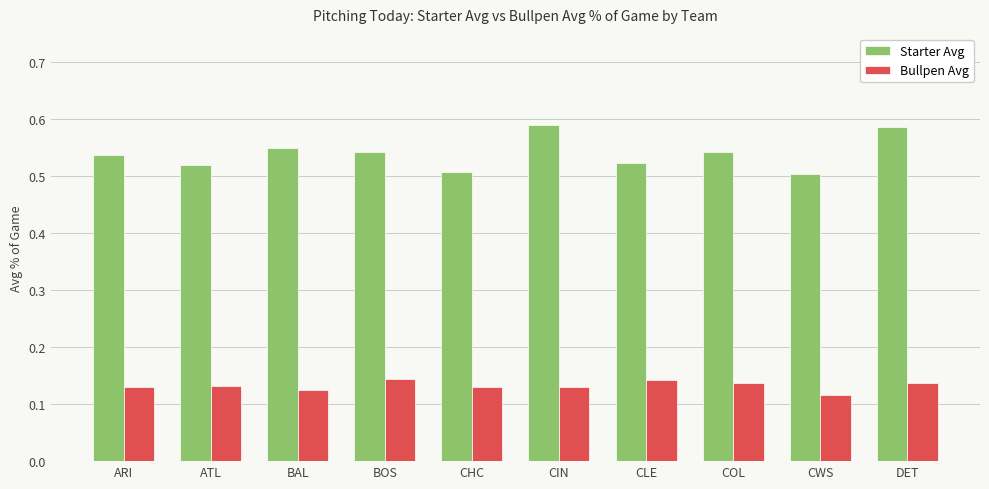

Rank the series by their maximum value, from highest to lowest.

Starter Avg, Bullpen Avg